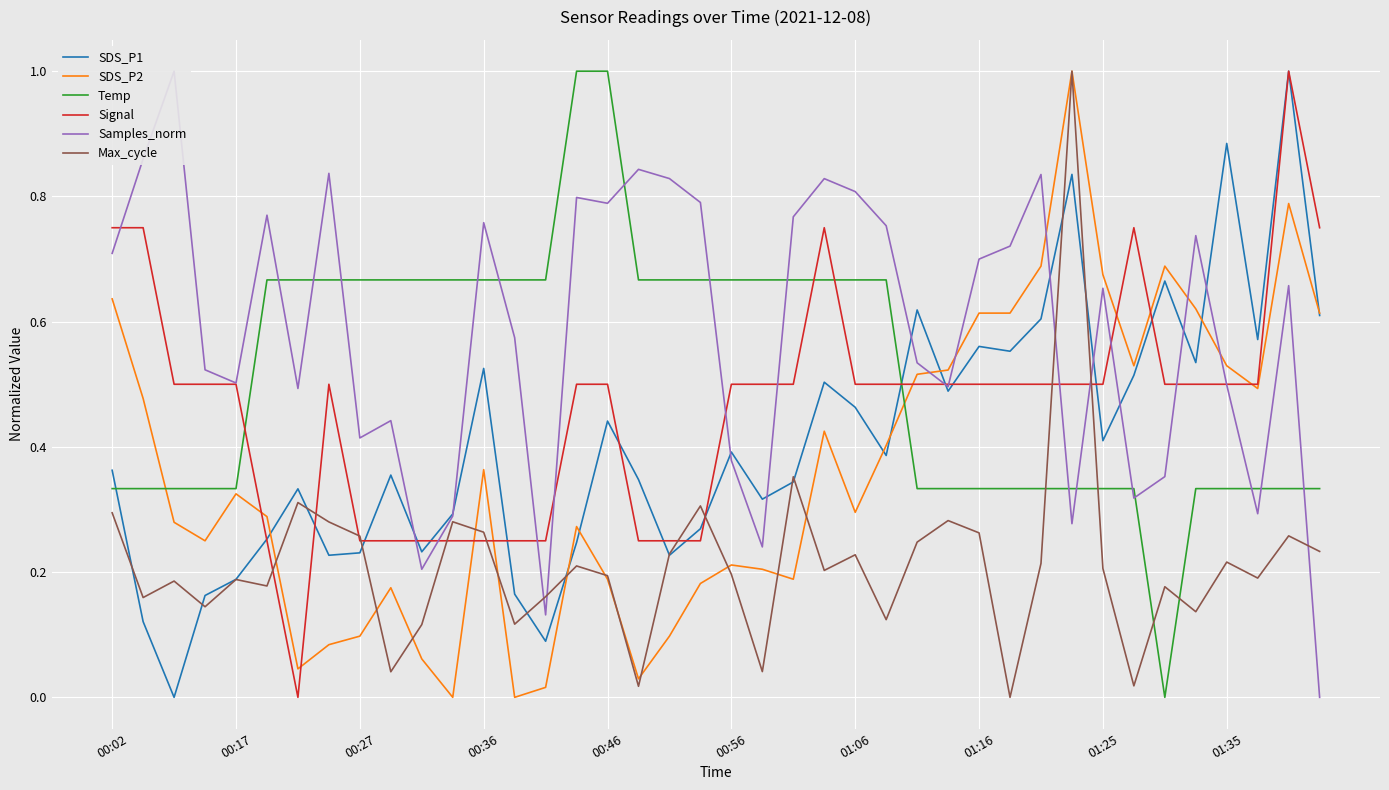

What is the difference between the SDS_P1 values at 00:56 and 12?

0.3